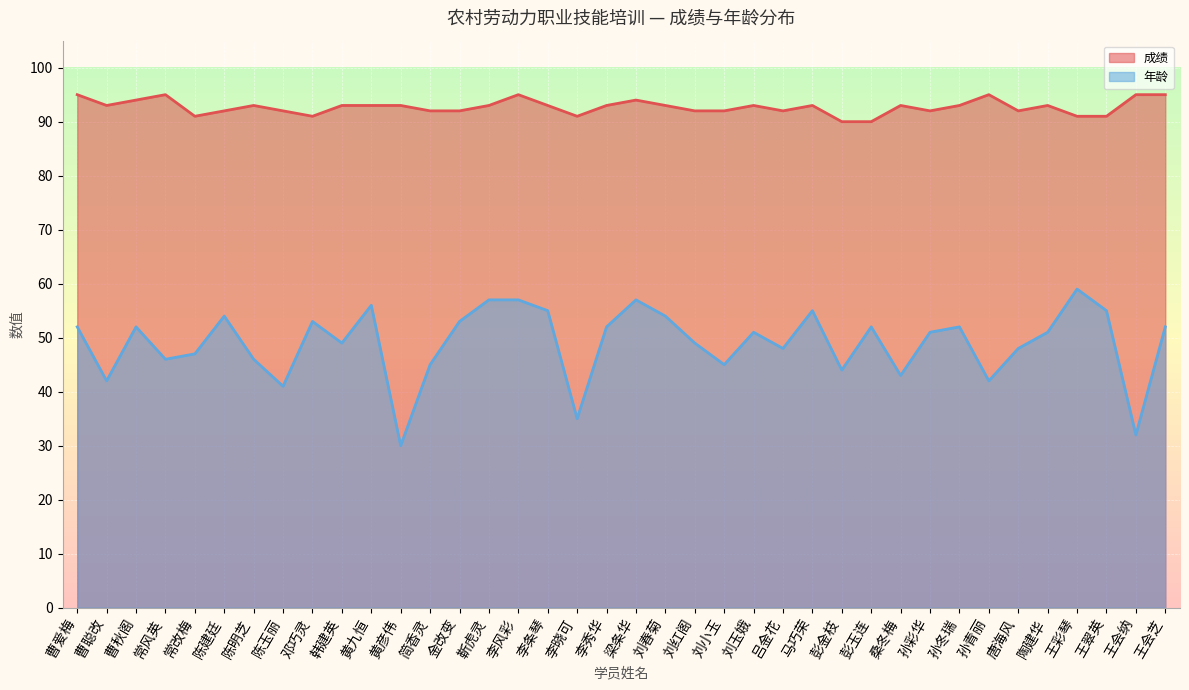

True or false: 成绩 has more than 2 points higher than both neighbors.

True